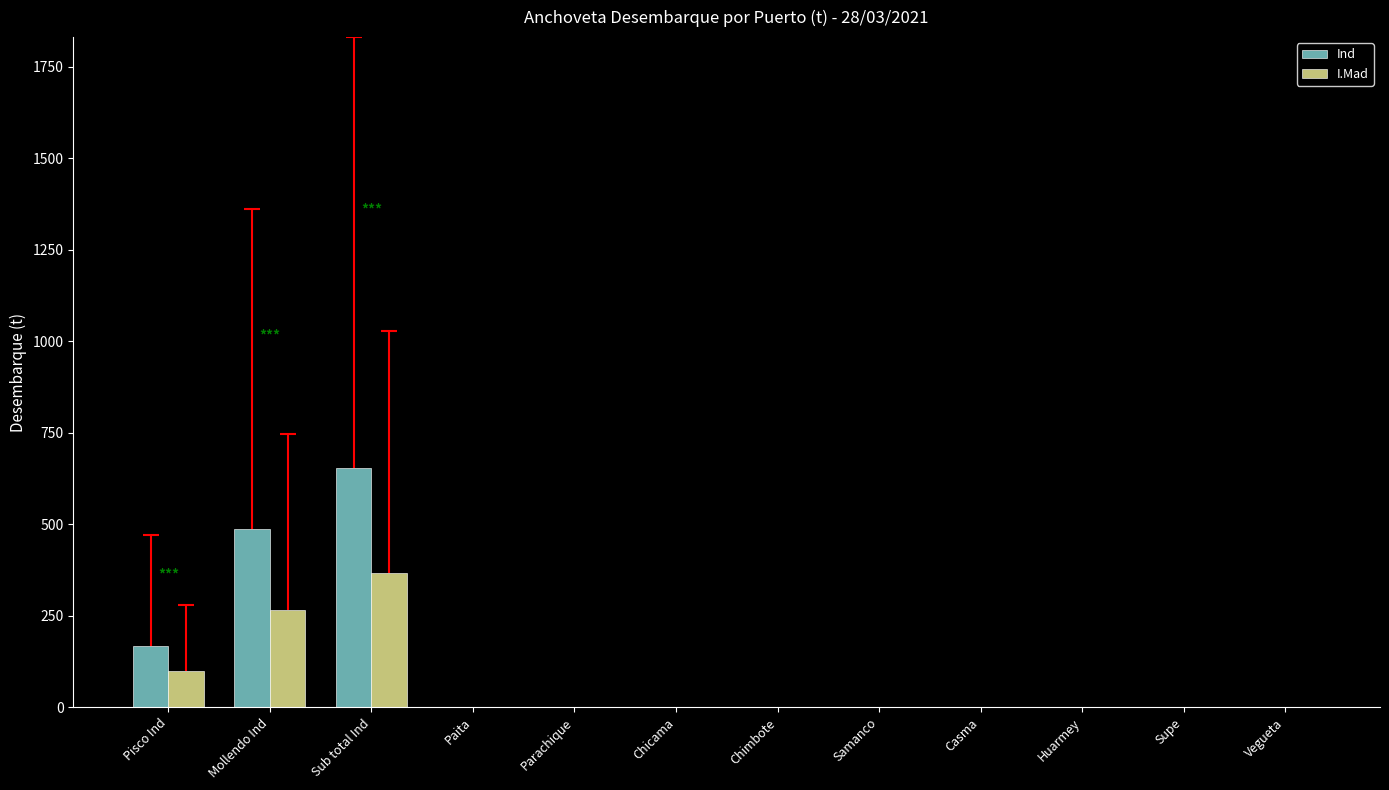

At which label is Ind closest to 327?

Pisco Ind